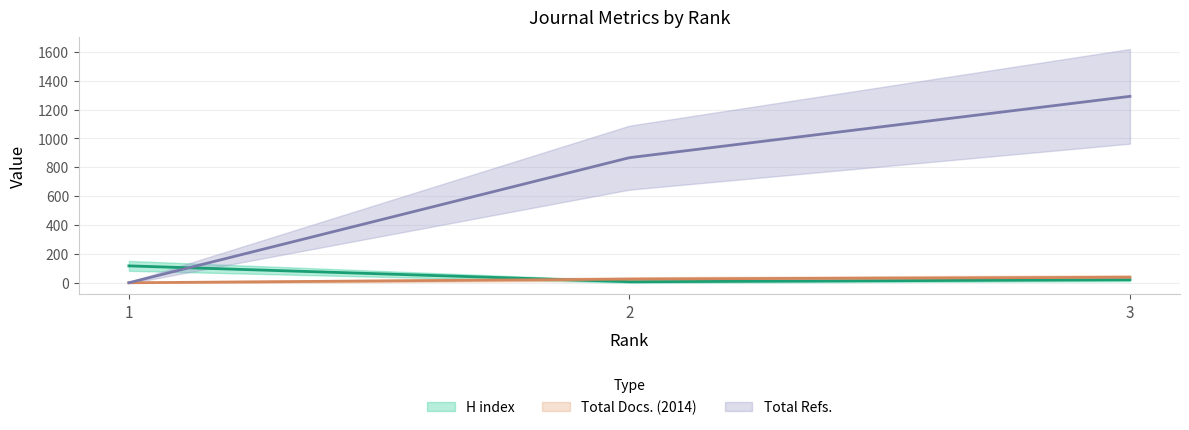

Where is Total Refs. nearest to the value 646?

2